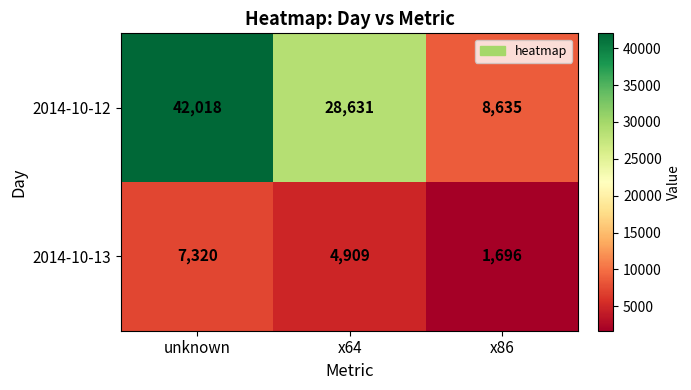

The value of 2014-10-13 at unknown is 2733. True or false?

False